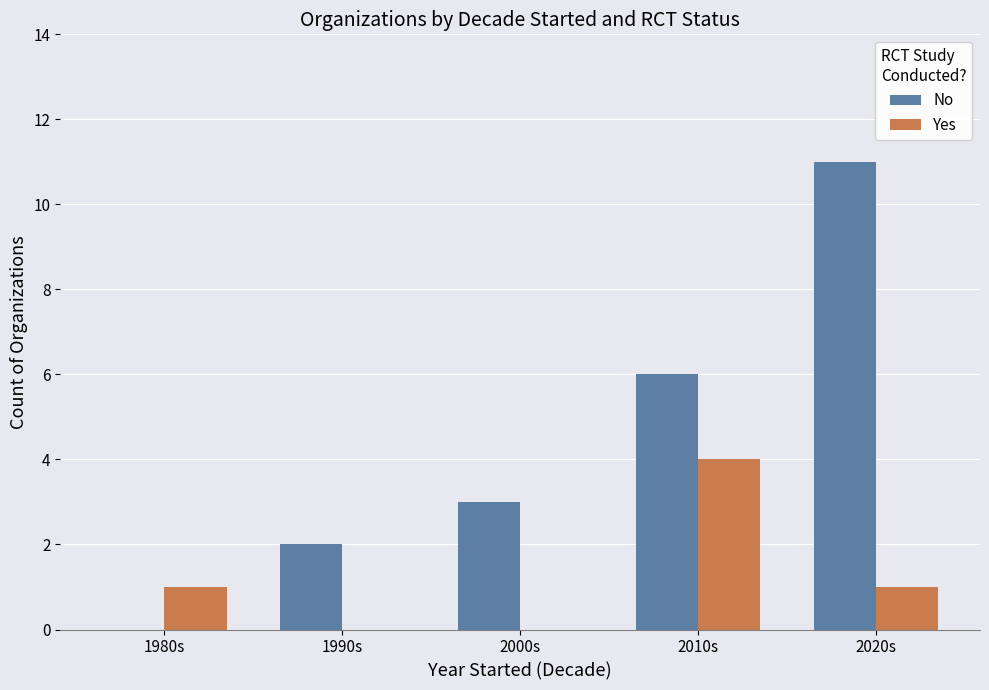

Is it true that No equals 6 at 2010s?

True